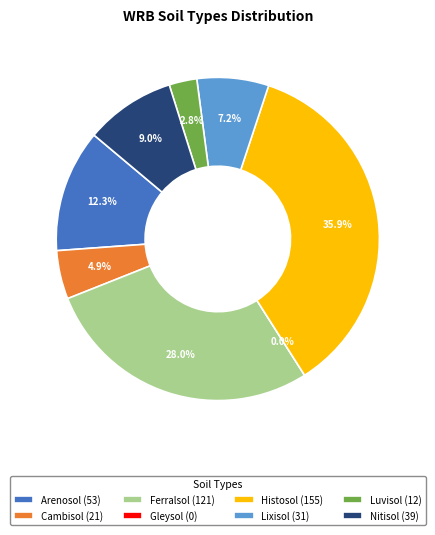

To the nearest percent, what portion does Luvisol represent?

3%